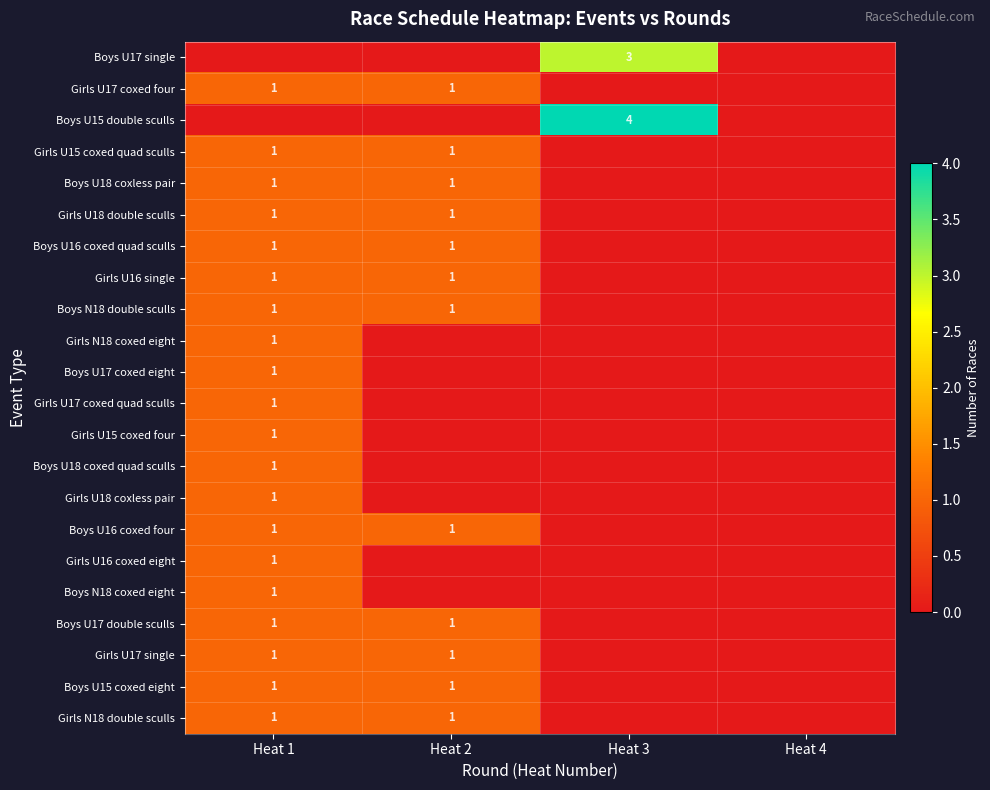

What is the difference between the Boys U17 coxed eight values at Heat 2 and Heat 1?

1